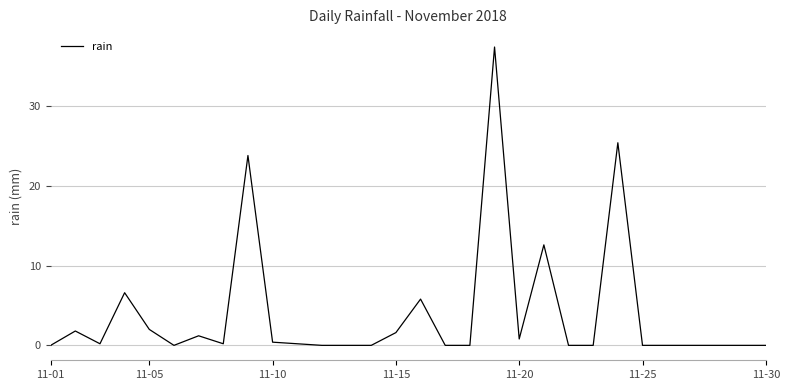

Reading left to right, list all the values displayed in this chart.

0.0	1.8	0.2	6.6	2.0	0.0	1.2	0.2	23.8	0.4	0.2	0.0	0.0	0.0	1.6	5.8	0.0	0.0	37.4	0.8	12.6	0.0	0.0	25.4	0.0	0.0	0.0	0.0	0.0	0.0